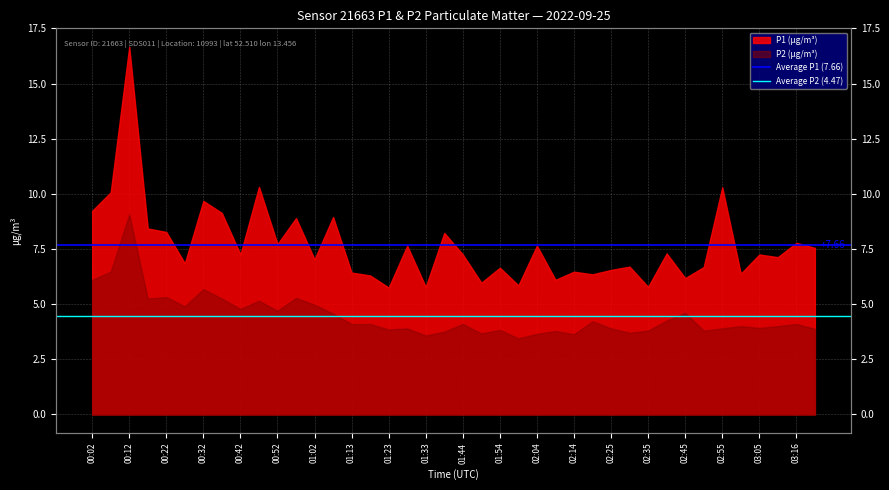

What is the value of the Average P2 (4.47) point at the 2nd from the left?

4.5